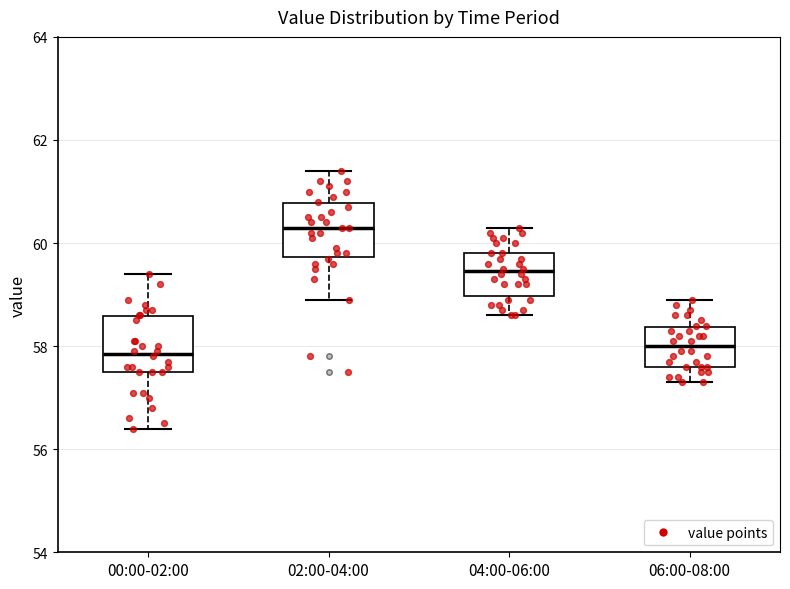

Where is the upper edge of the box for 04:00-06:00 on the y-axis? The values are not printed on the chart, so give them approximately, as read against the axis.

59.8